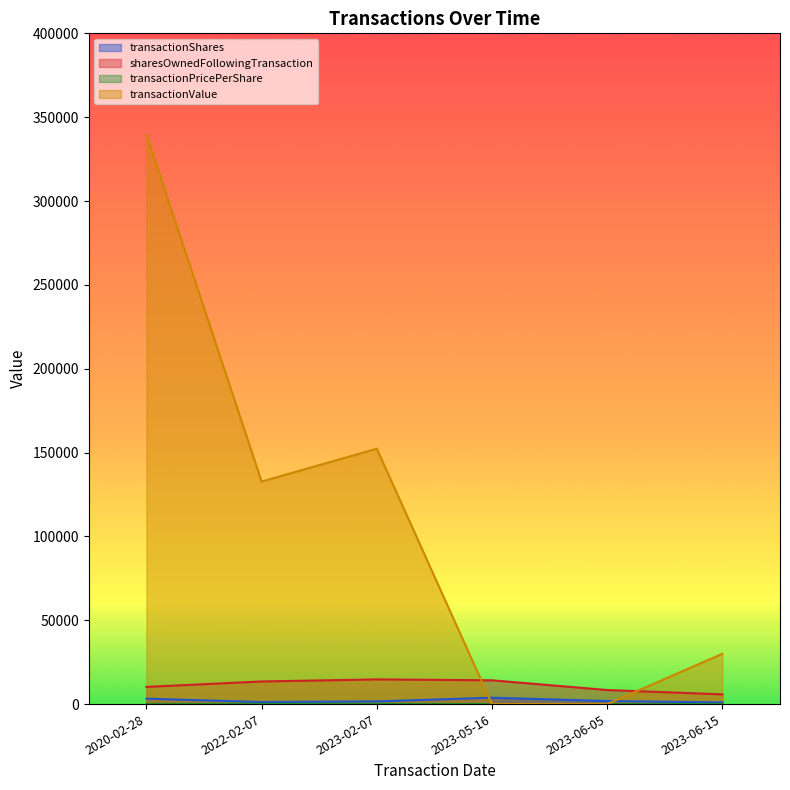

What is the sum of all transactionPricePerShare values?

337.9